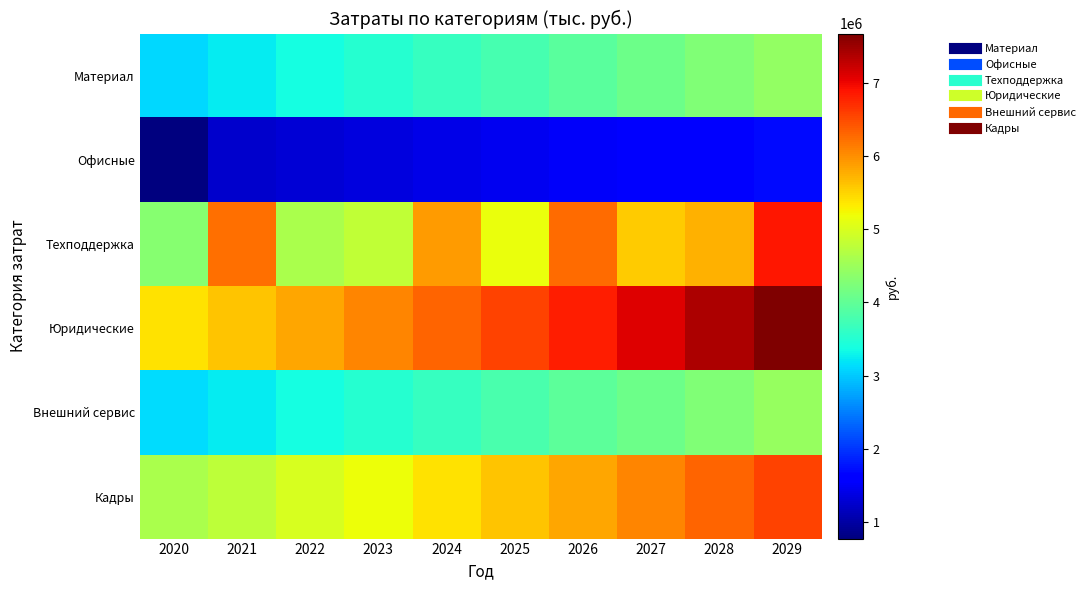

Reading left to right, transcribe all the data shown in this chart.

Материал: 2020=3116380.0	2021=3241035.2	2022=3370676.6	2023=3505503.7	2024=3645723.8	2025=3791552.8	2026=3943214.9	2027=4100943.5	2028=4264981.2	2029=4435580.5
Офисные: 2020=769845.9	2021=1251000.0	2022=1301040.0	2023=1353081.6	2024=1407204.9	2025=1463493.1	2026=1522032.8	2027=1582914.1	2028=1646230.7	2029=1712079.9
Техподдержка: 2020=4326015.7	2021=6244407.0	2022=4605180.0	2023=4806336.1	2024=5898791.7	2025=5163957.2	2026=6270717.7	2027=5550760.2	2028=5755841.7	2029=6886277.6
Юридические: 2020=5393999.2	2021=5609759.2	2022=5834149.6	2023=6067515.6	2024=6310216.2	2025=6562624.8	2026=6825129.8	2027=7098135.0	2028=7382060.4	2029=7677342.8
Внешний сервис: 2020=3125192.6	2021=3250200.3	2022=3380208.3	2023=3515416.6	2024=3656033.3	2025=3802274.6	2026=3954365.6	2027=4112540.3	2028=4277041.9	2029=4448123.5
Кадры: 2020=4604604.5	2021=4788788.6	2022=4980340.2	2023=5179553.8	2024=5386735.9	2025=5602205.4	2026=5826293.6	2027=6059345.3	2028=6301719.1	2029=6553787.9